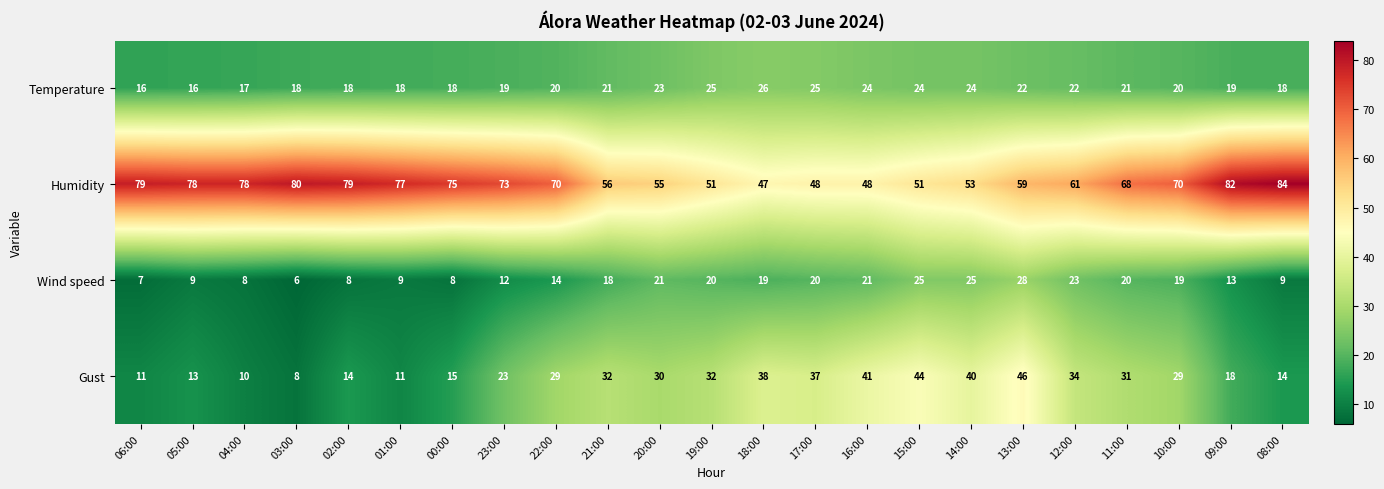

True or false: Wind speed has a value of 14 at 22:00.

True